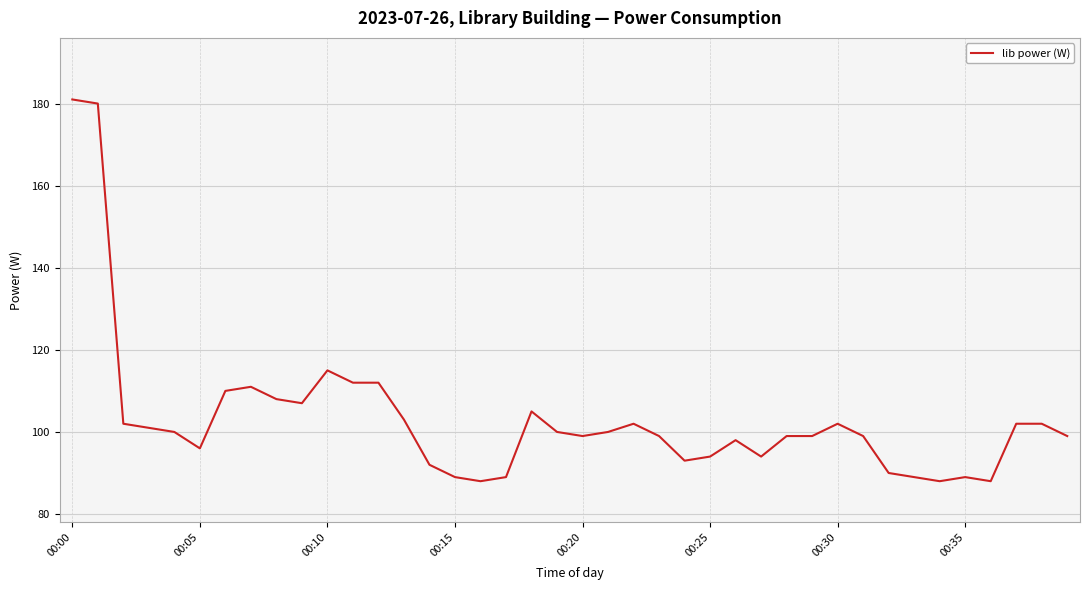

What is the minimum value shown in the chart?

88